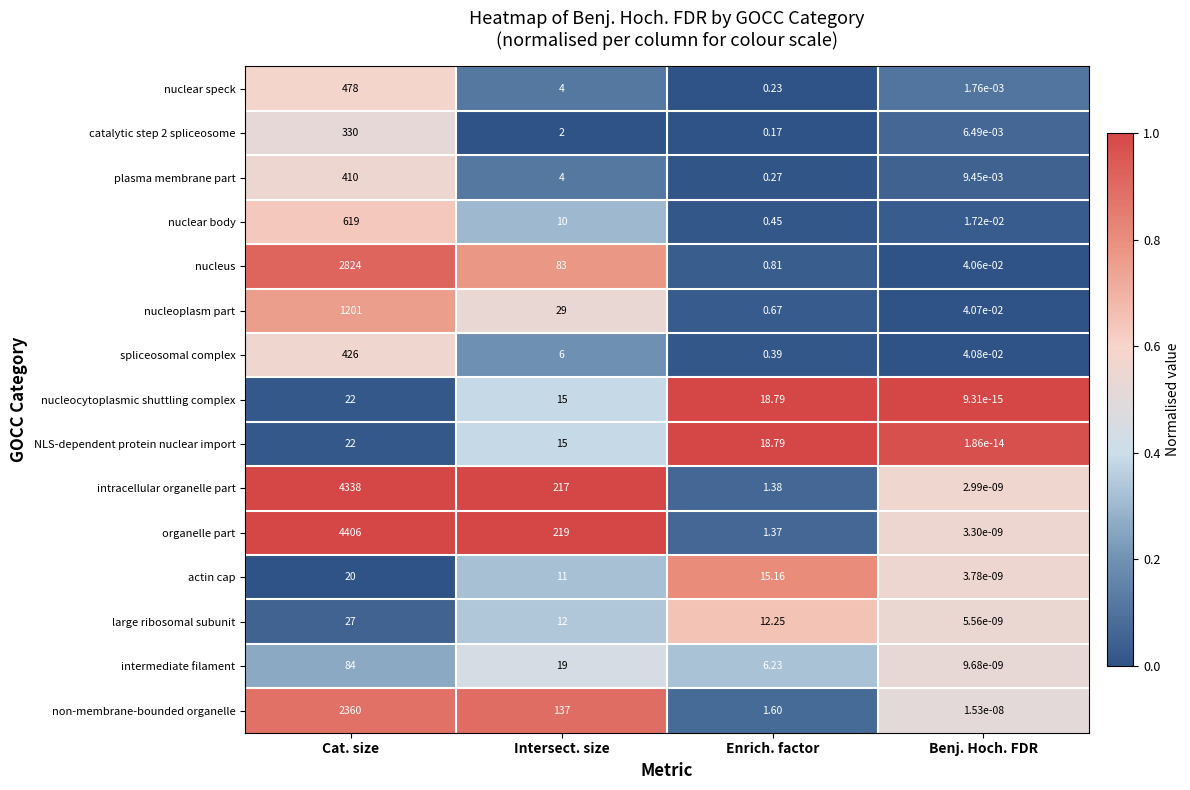

At which category does the chart reach its peak across all series?

Cat. size